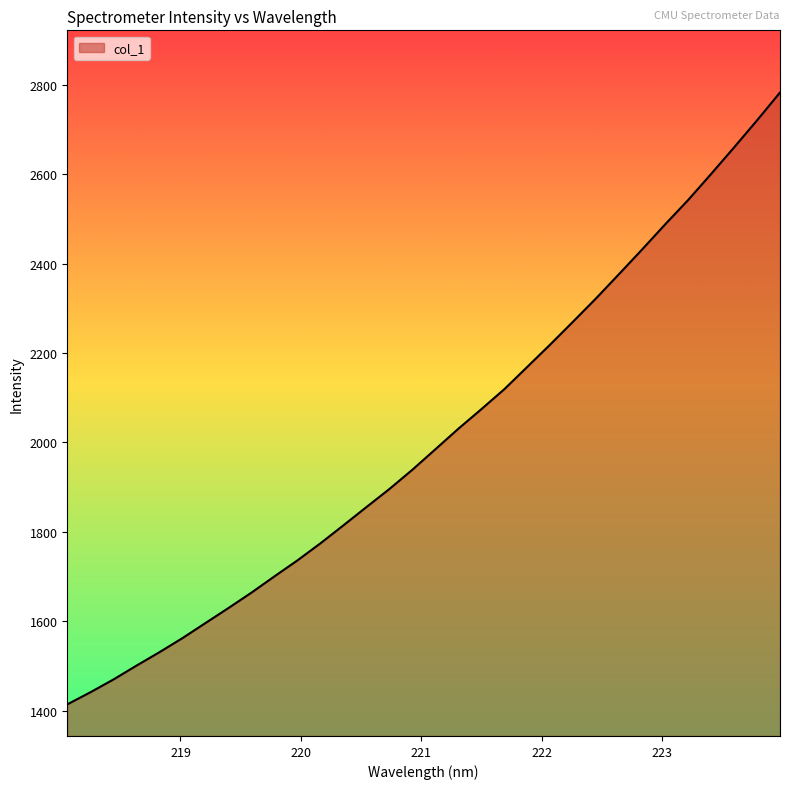

What is the minimum value shown in the chart?

1414.0